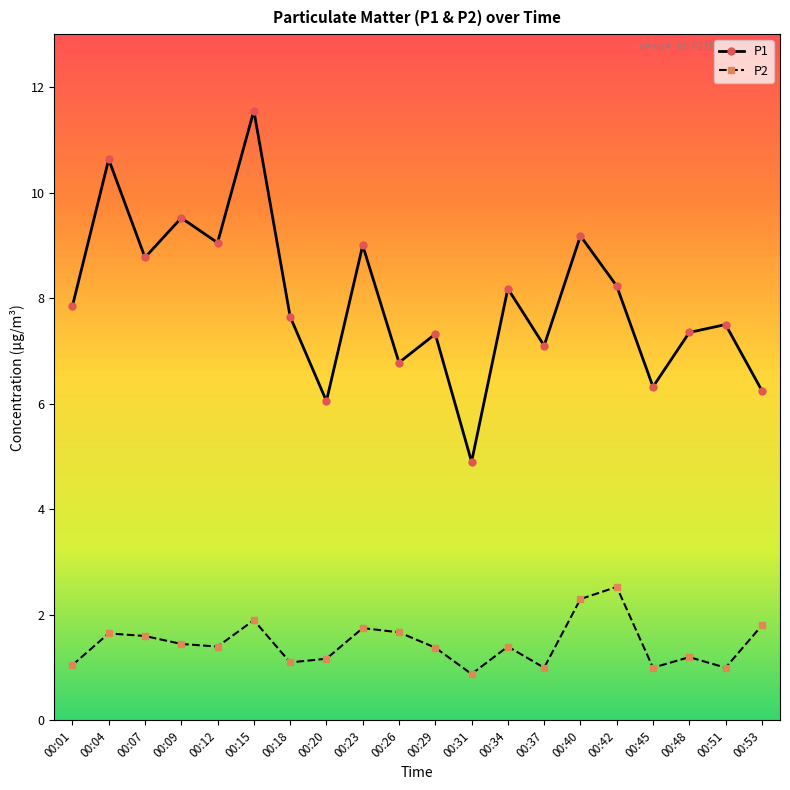

How many categories are shown in the chart?

20